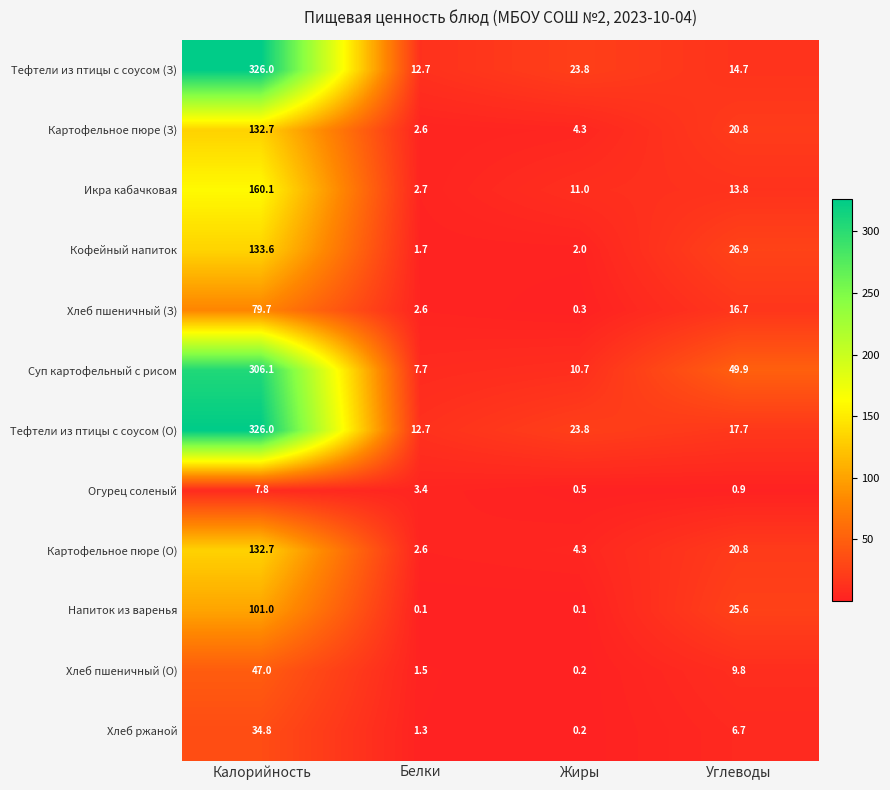

What is the sum of all Икра кабачковая values?

187.6